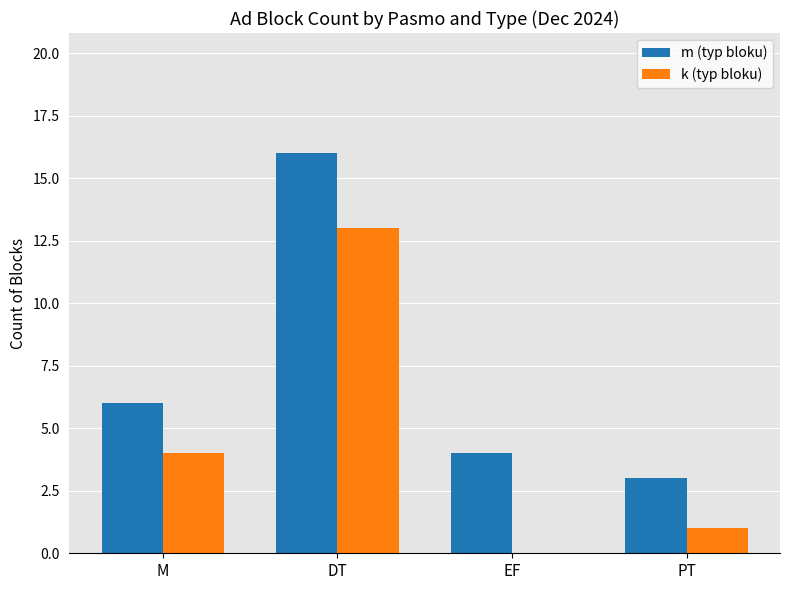

What is the highest value of the m (typ bloku) series?

16